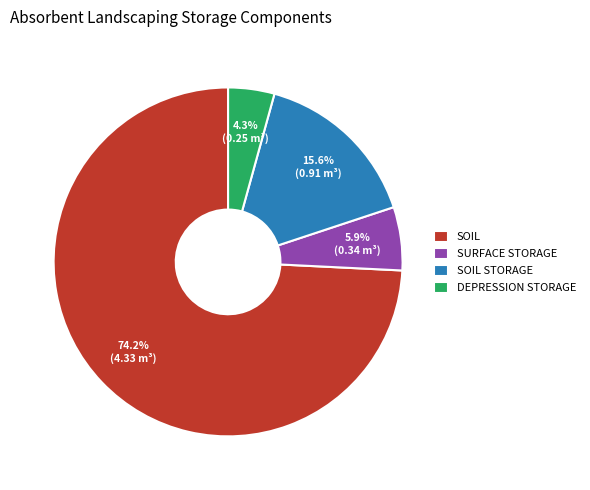

Rank the categories by value from lowest to highest.

DEPRESSION STORAGE, SURFACE STORAGE, SOIL STORAGE, SOIL